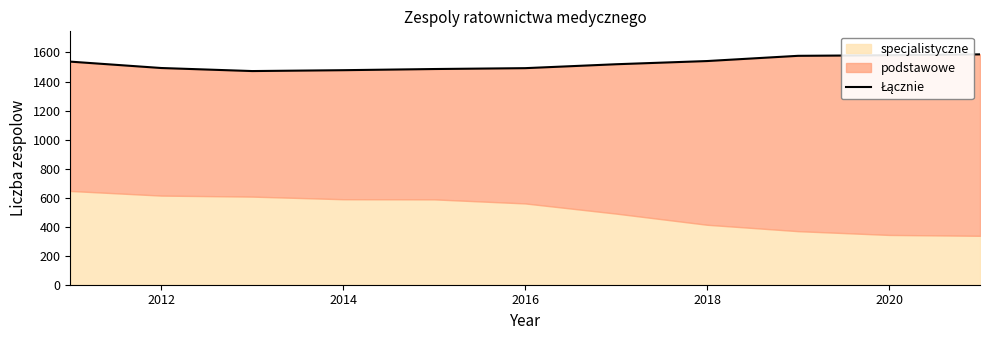

How many values exceed 1519?

5